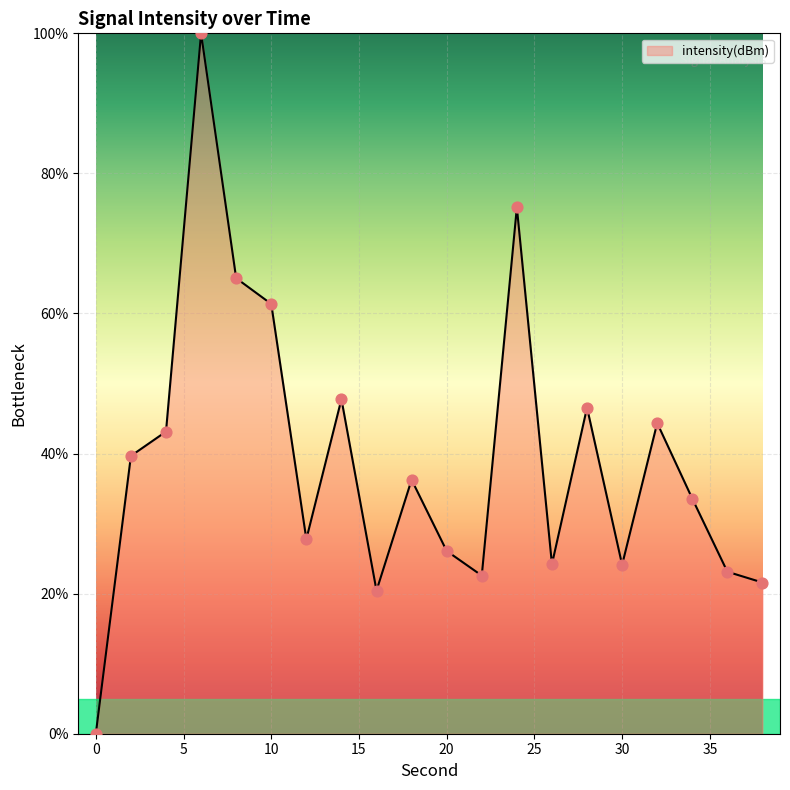

What is the difference between the maximum and minimum values?

100.0